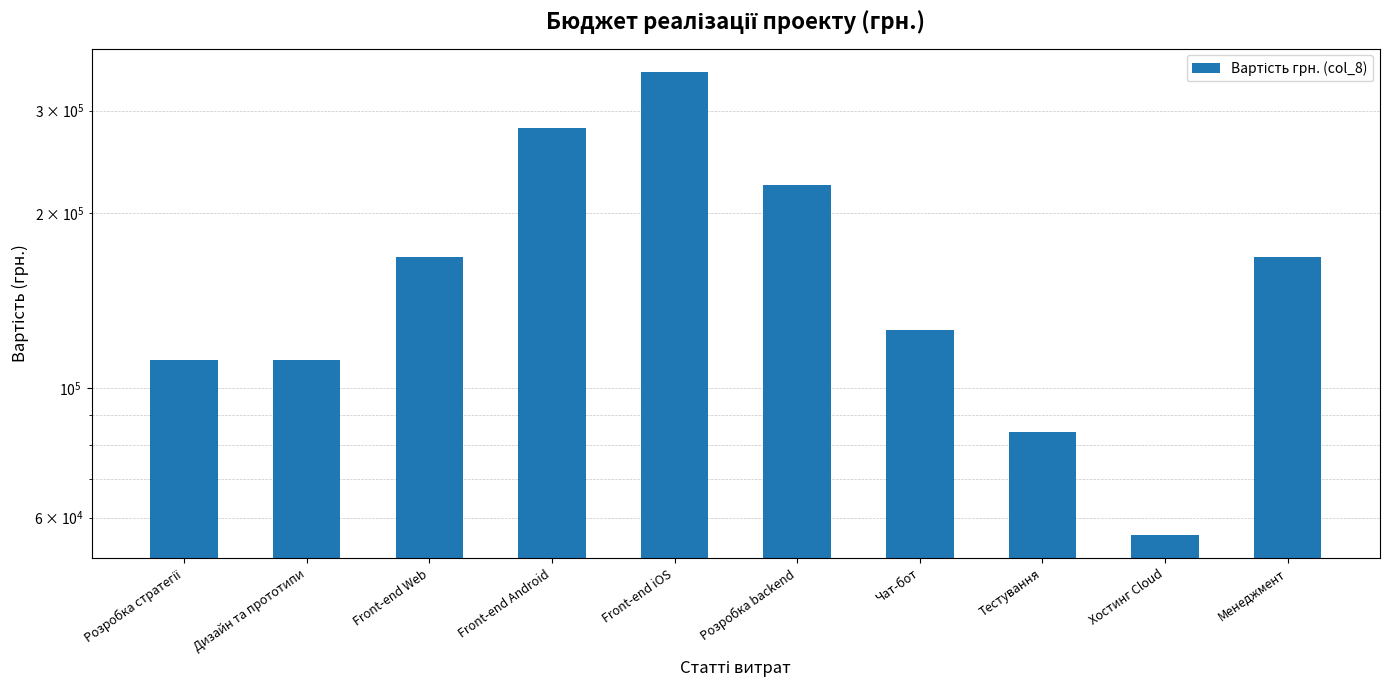

What is the greatest value displayed?

350000